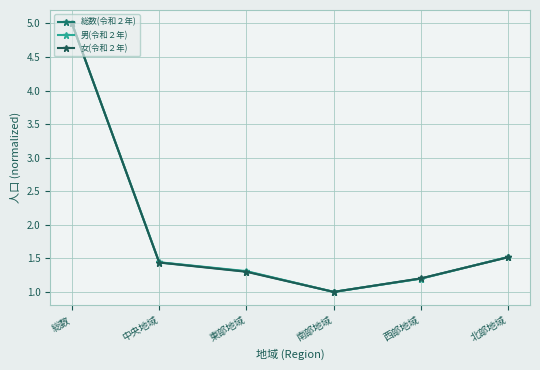

Which series has the largest range (max minus min)?

総数(令和２年)